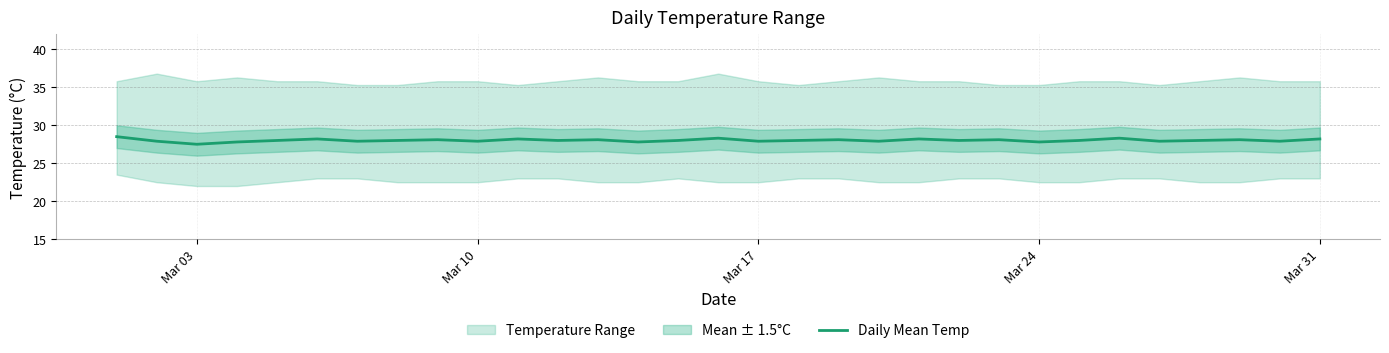

How many lines are shown in the chart?

1